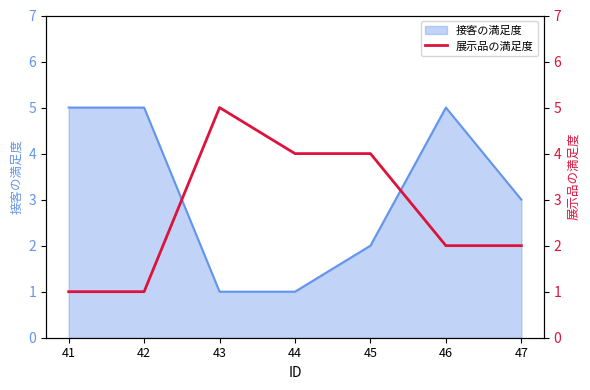

The 接客の満足度 series shows 5 at 46. True or false?

True